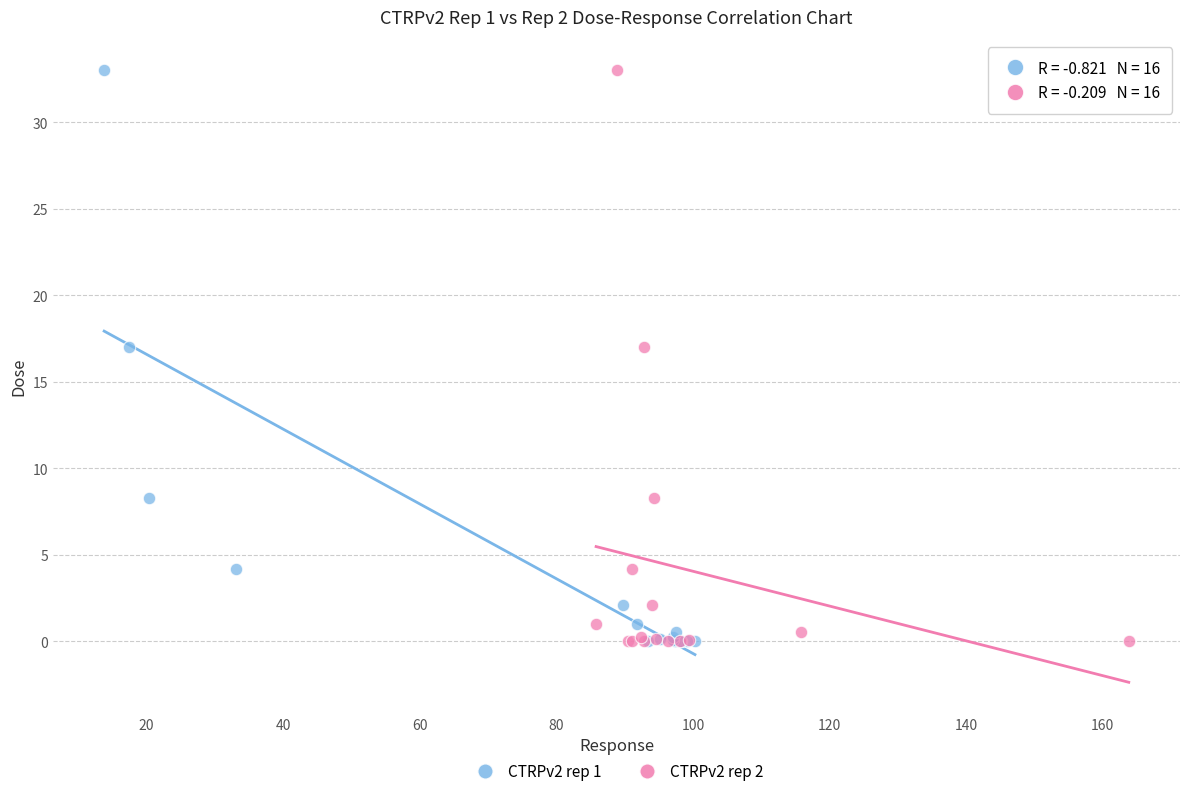

What are all the series names shown in the legend?

CTRPv2 rep 1, CTRPv2 rep 2